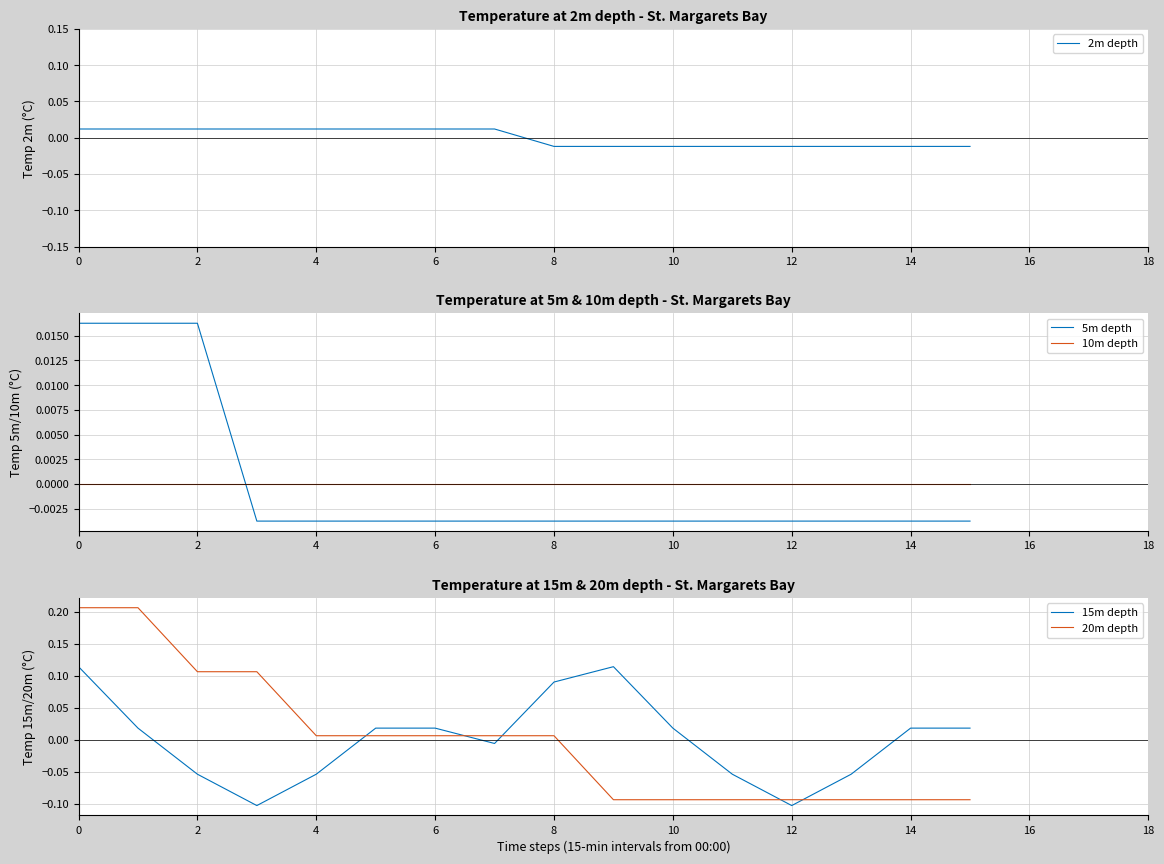

True or false: 5m depth has more than 2 interior local peaks.

False